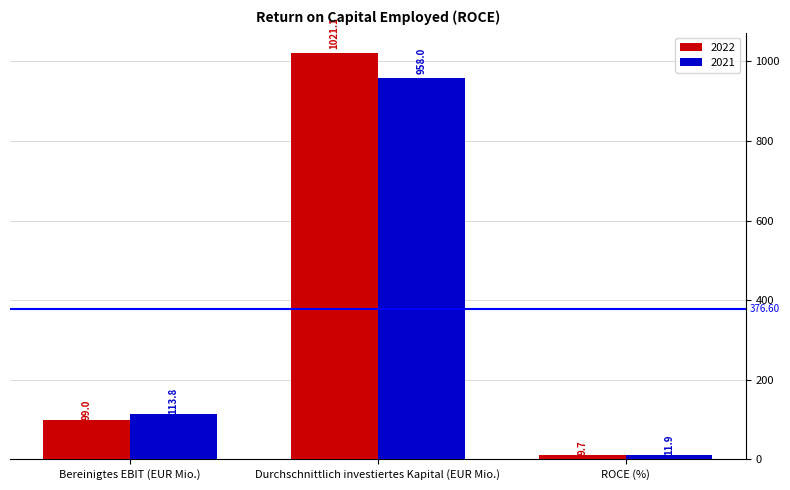

Rank the series by their maximum value, from lowest to highest.

2021, 2022